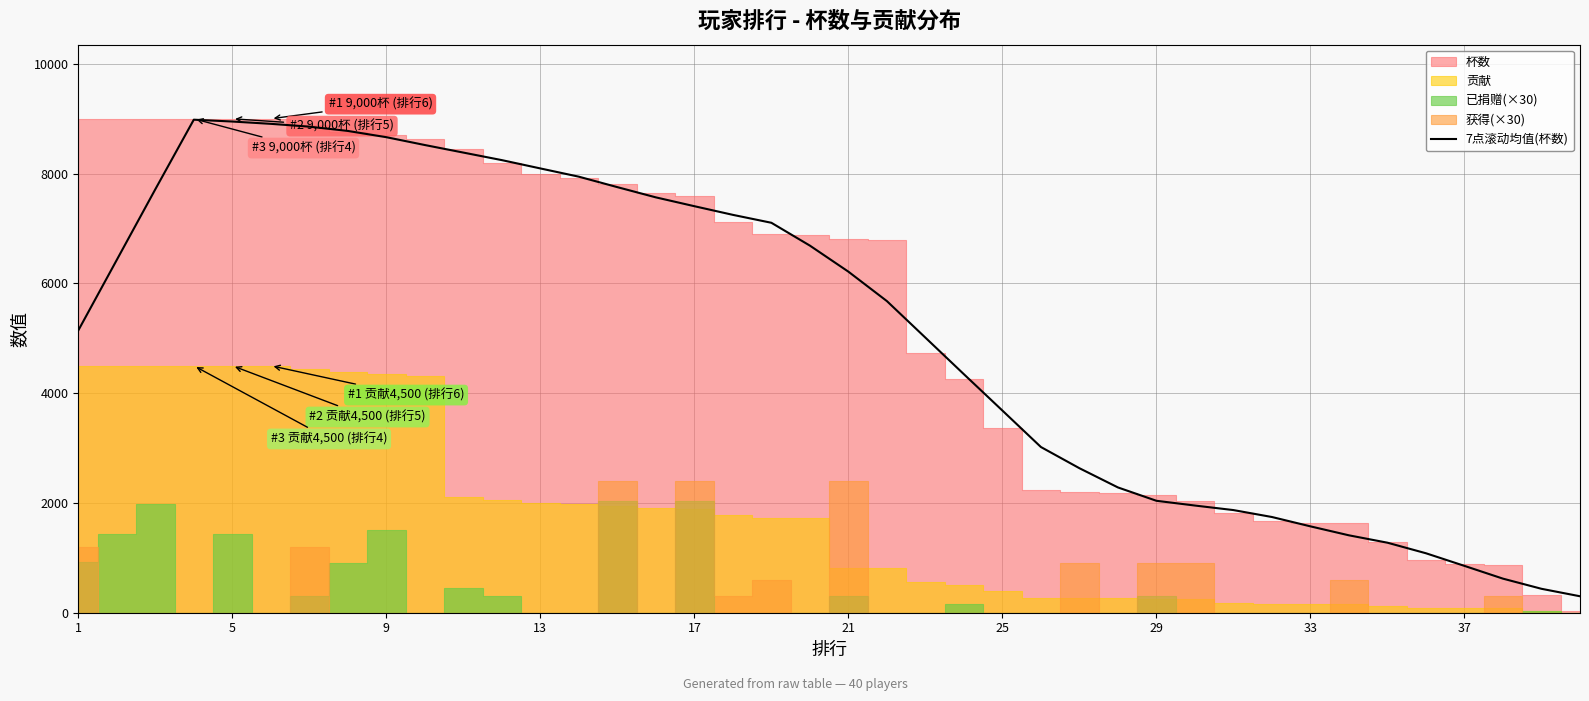

What is the average value?

5135.3